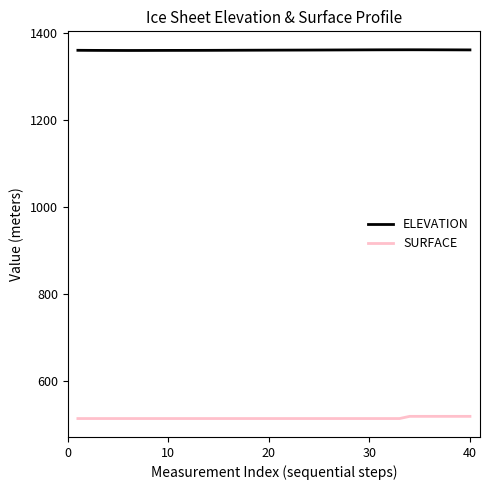

Which series has the largest total across all categories?

ELEVATION